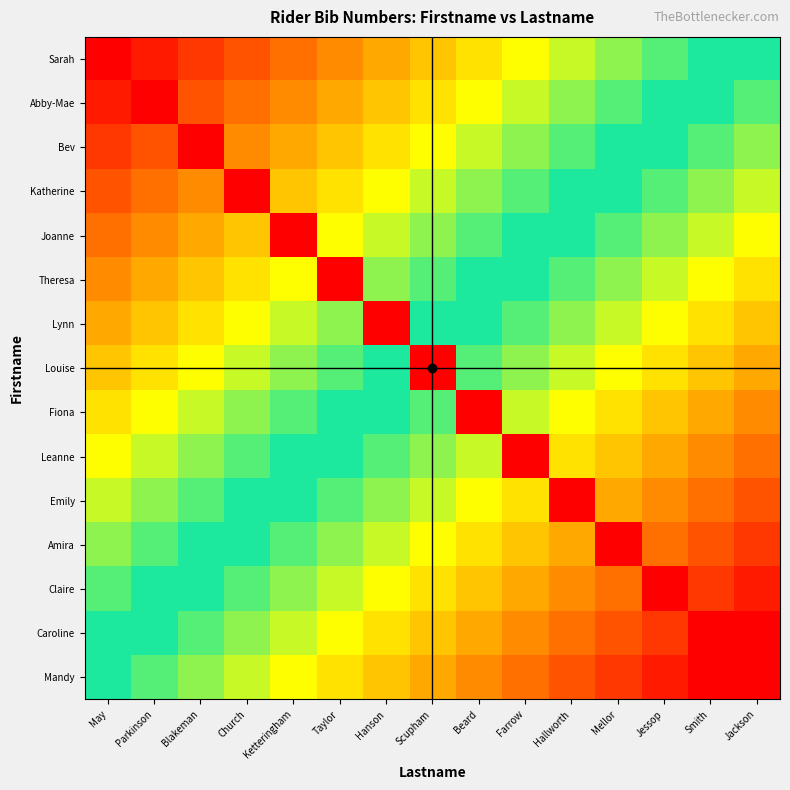

What is the spread (max minus min) of values at Scupham?

21